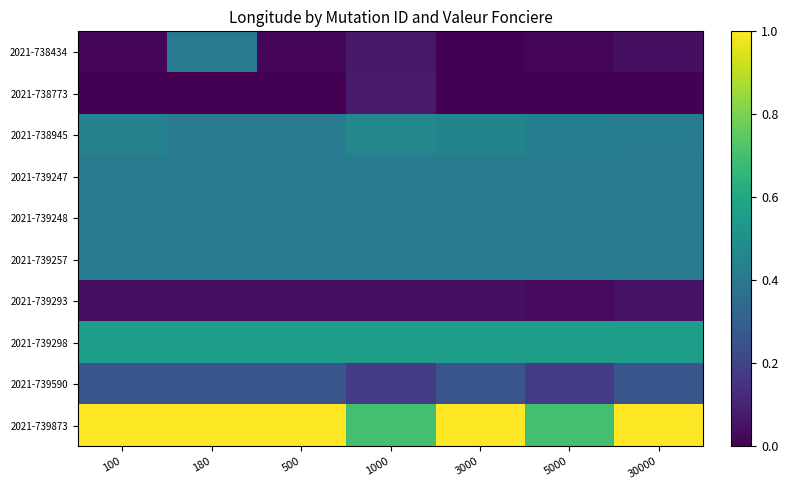

At 500, list the series in order from largest to smallest.

2021-739873, 2021-739298, 2021-739248, 2021-739257, 2021-738945, 2021-739247, 2021-739590, 2021-739293, 2021-738434, 2021-738773